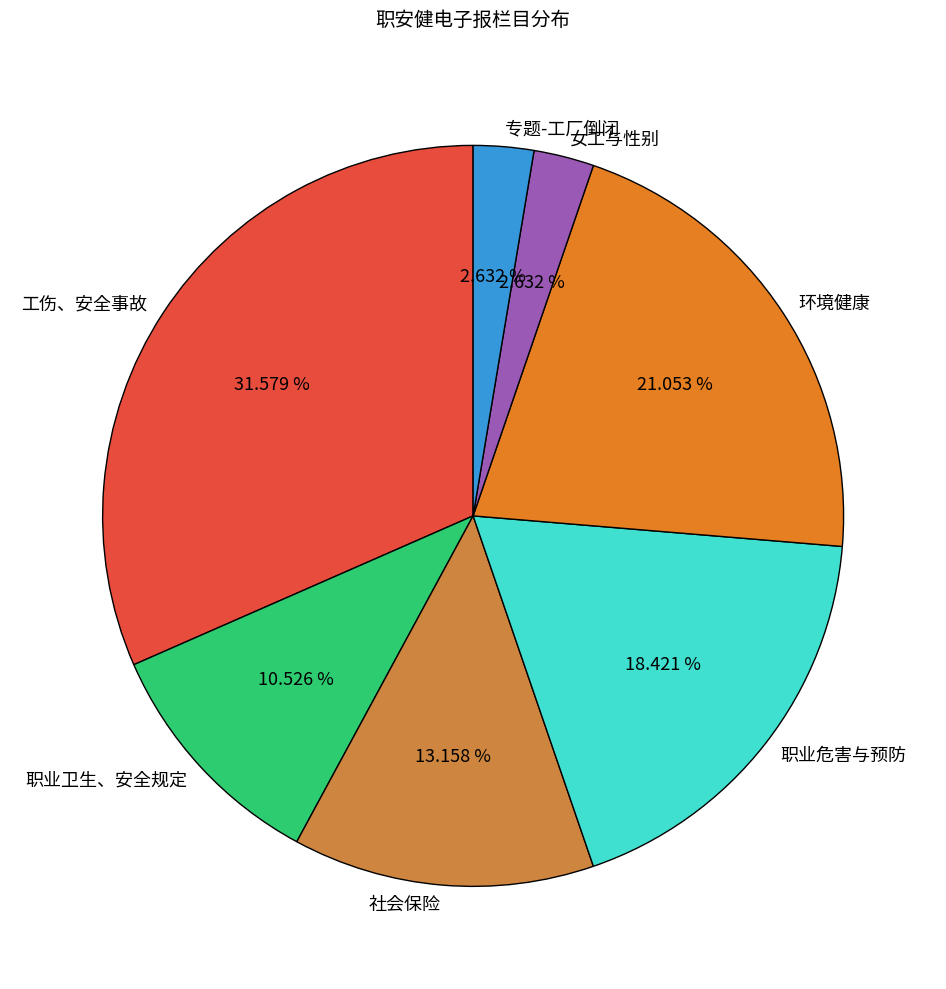

To the nearest percent, what portion does 环境健康 represent?

21%